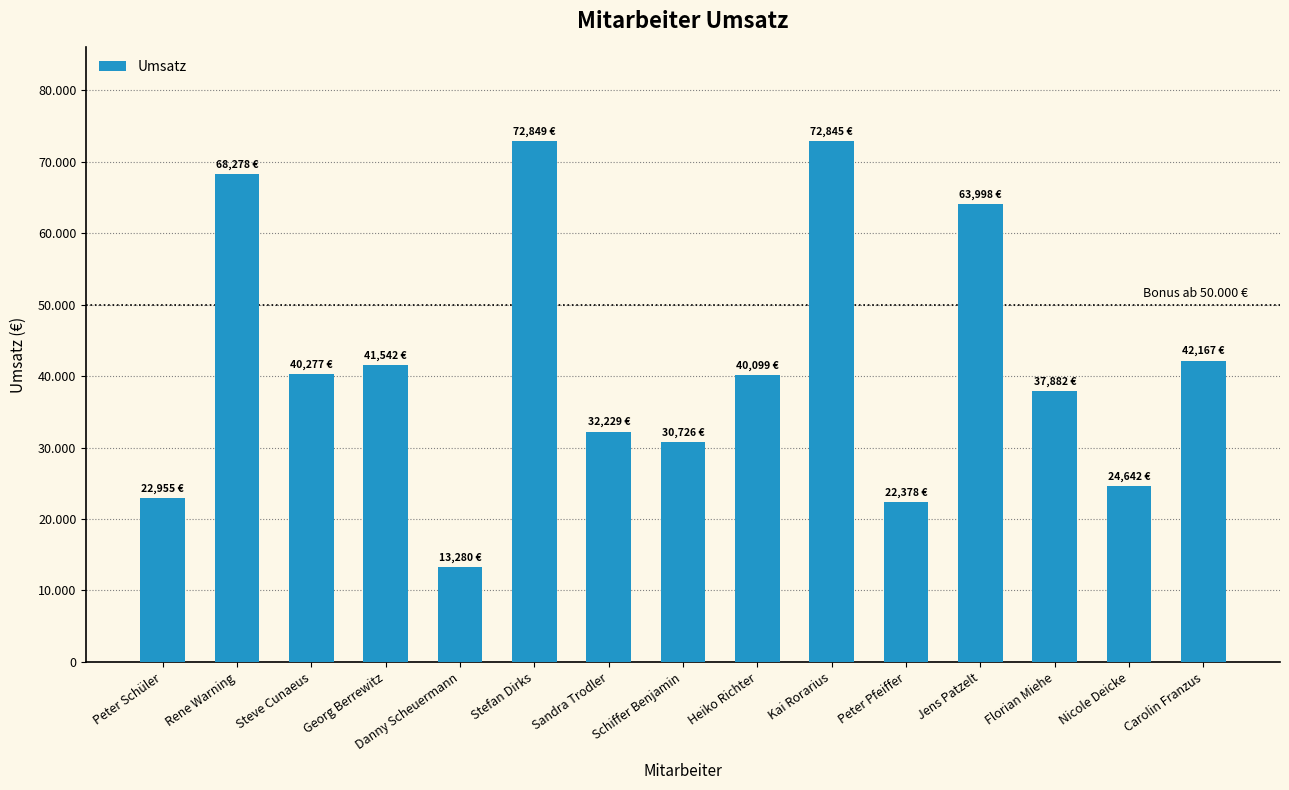

Reading left to right, what are all the values shown in this chart?

22955	68278	40277	41542	13280	72849	32229	30726	40099	72845	22378	63998	37882	24642	42167